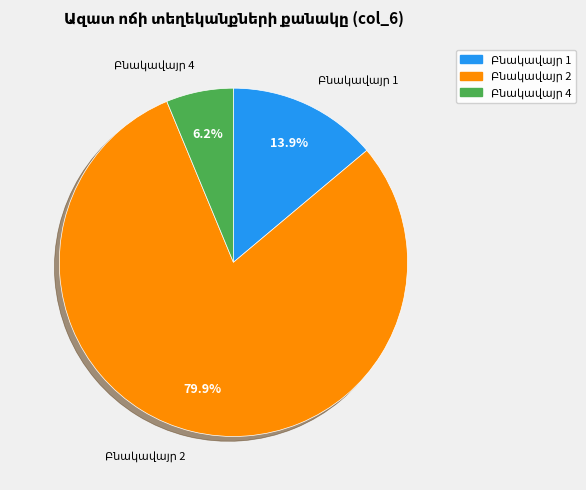

To the nearest percent, what is the difference between the largest and smallest slice percentages?

74%